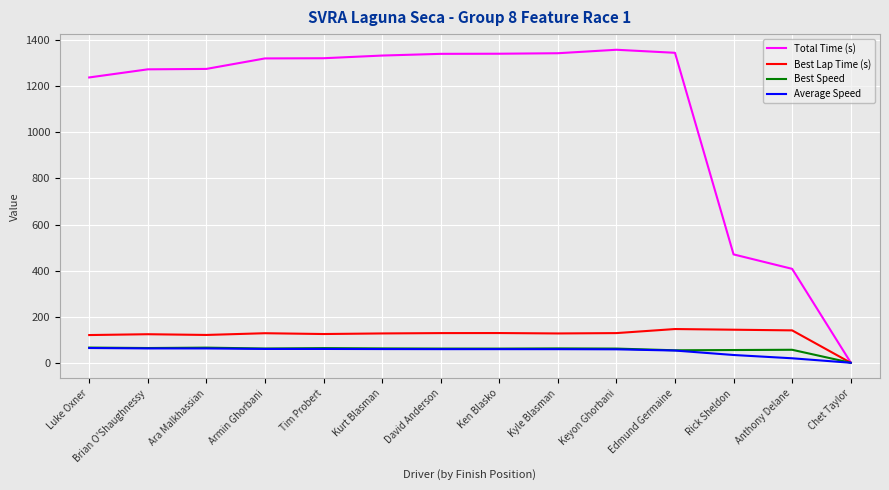

What is the total value across all series at Brian O'Shaughnessy?

1523.6